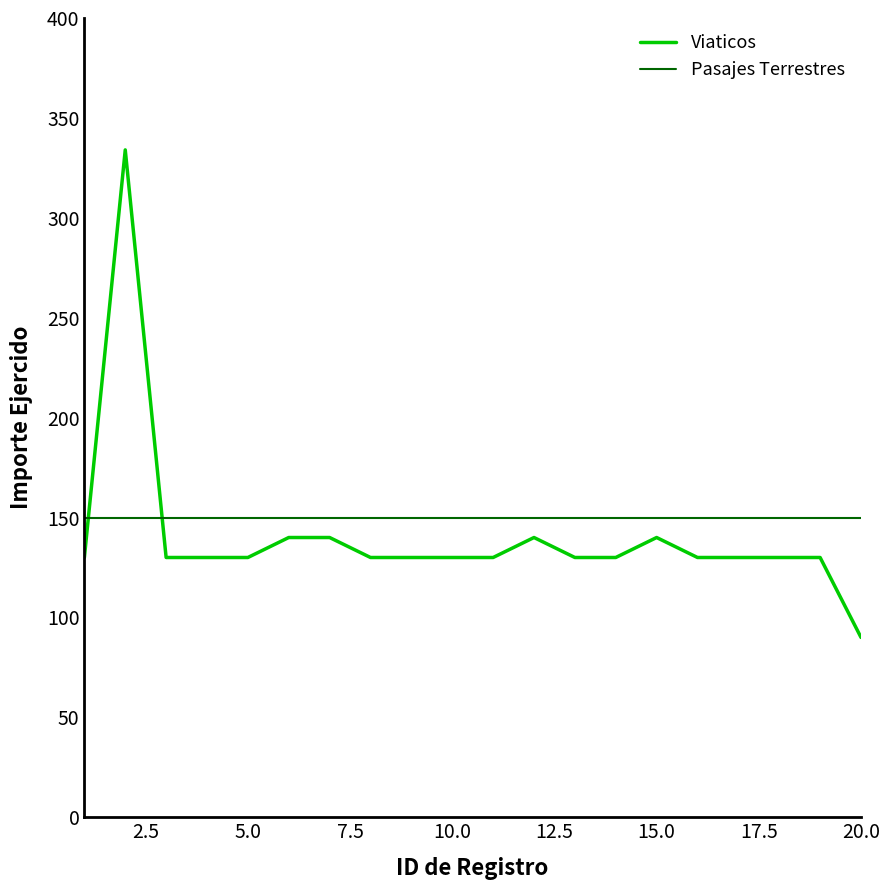

Which series ends up on top after the final intersection of Viaticos and Pasajes Terrestres?

Pasajes Terrestres